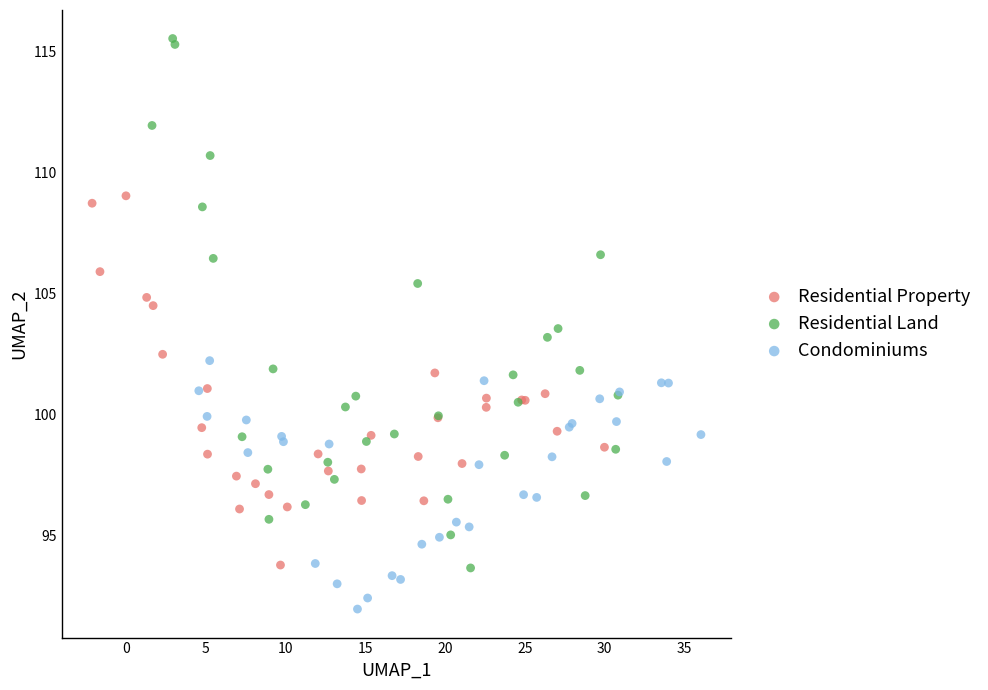

Which series contains the highest Y value?

Residential Land